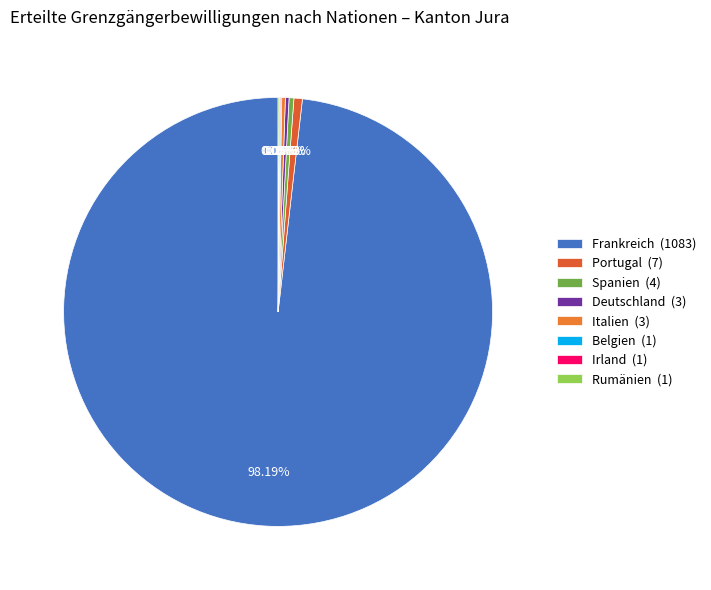

Count the number of slices in the pie.

8